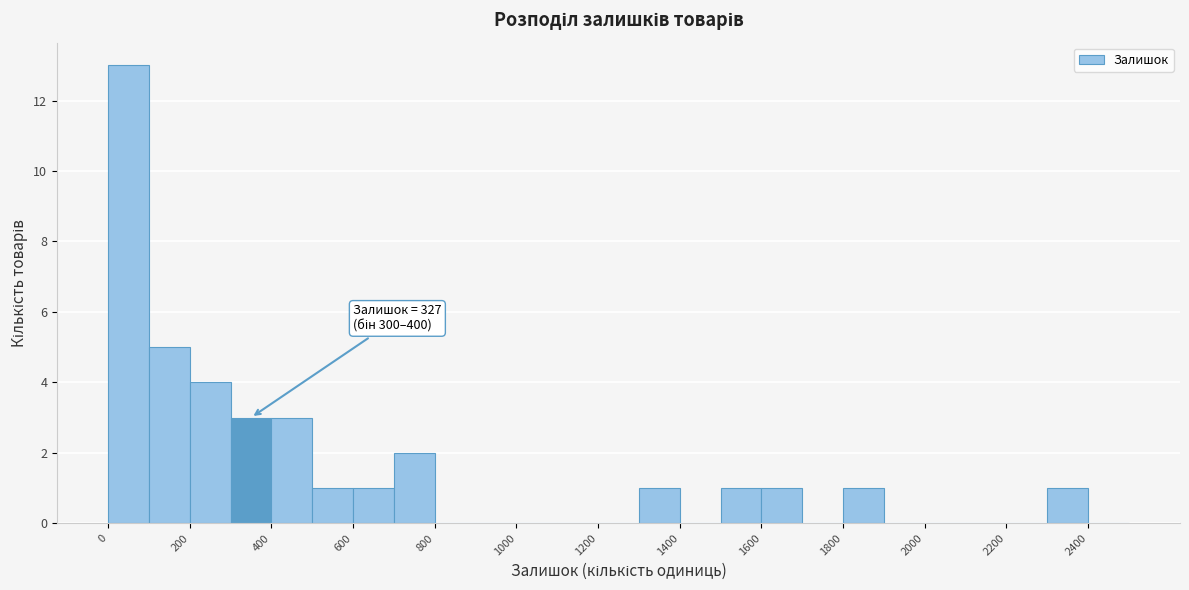

Over which range of the x-axis is the bar tallest?

0 to 100